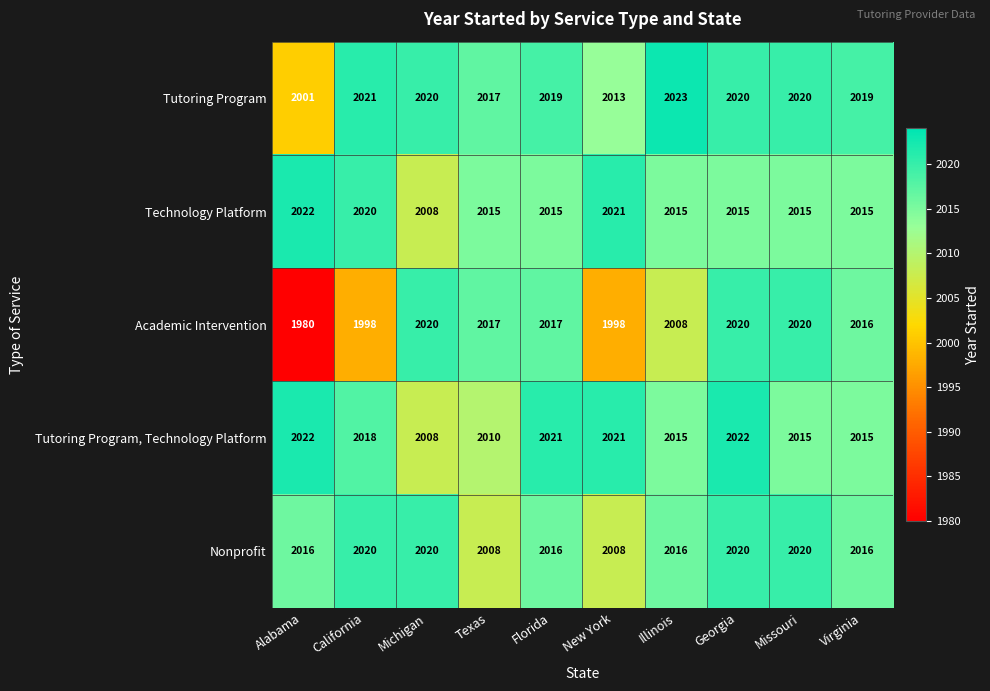

At which category does the chart reach its minimum across all series?

Alabama